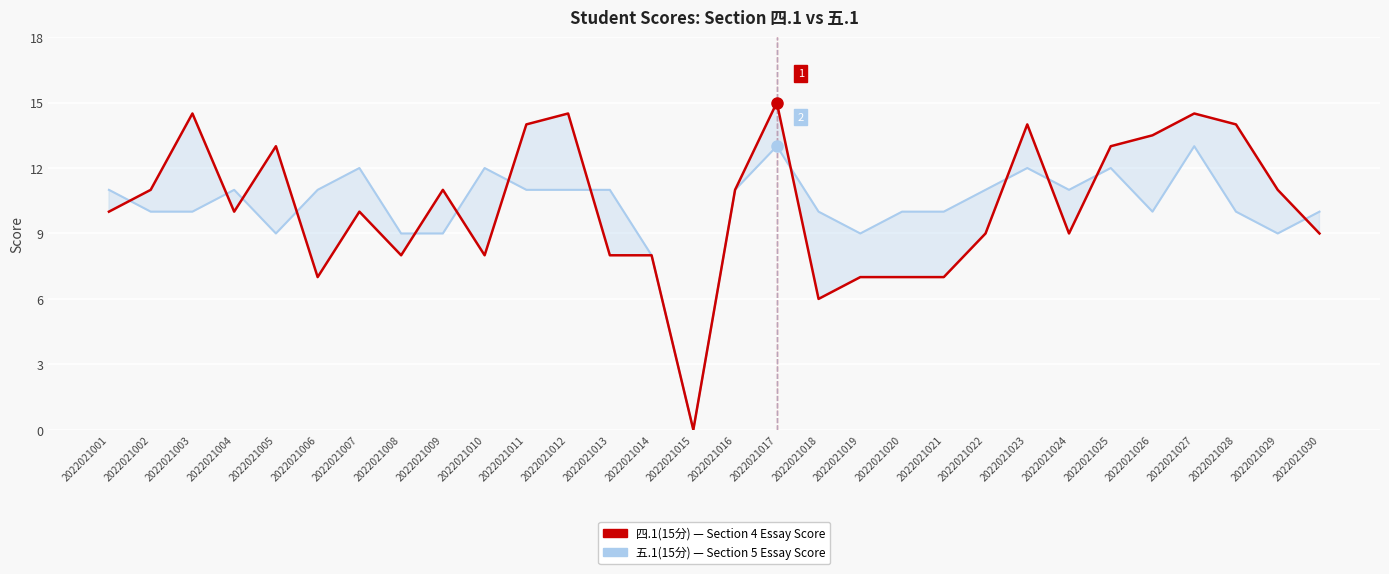

True or false: 四.1(15分) has more than 2 interior local peaks.

True